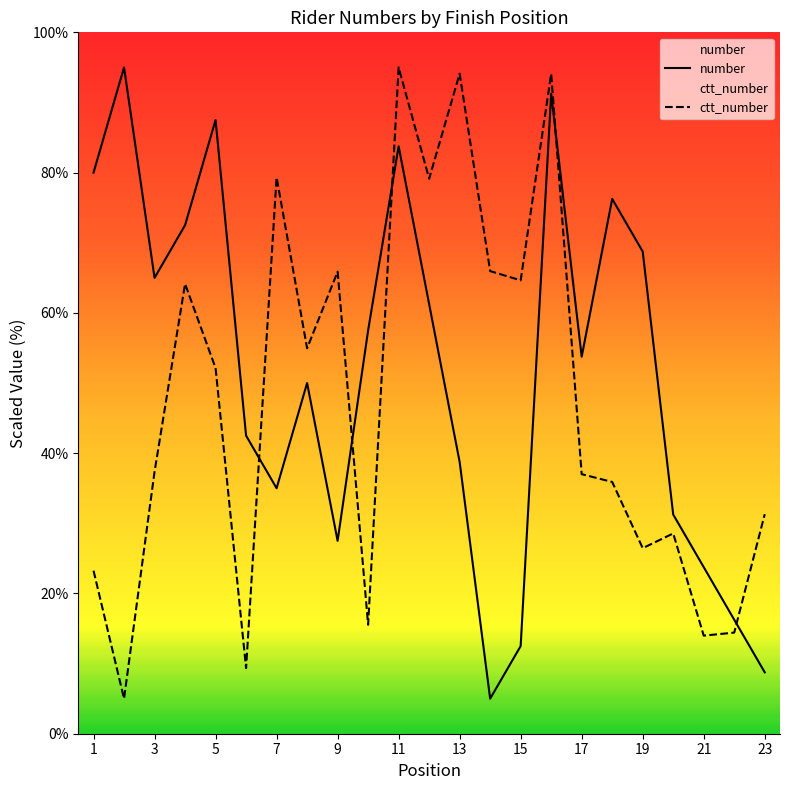

What is the value of the ctt_number point at the 10th from the left?

15.5